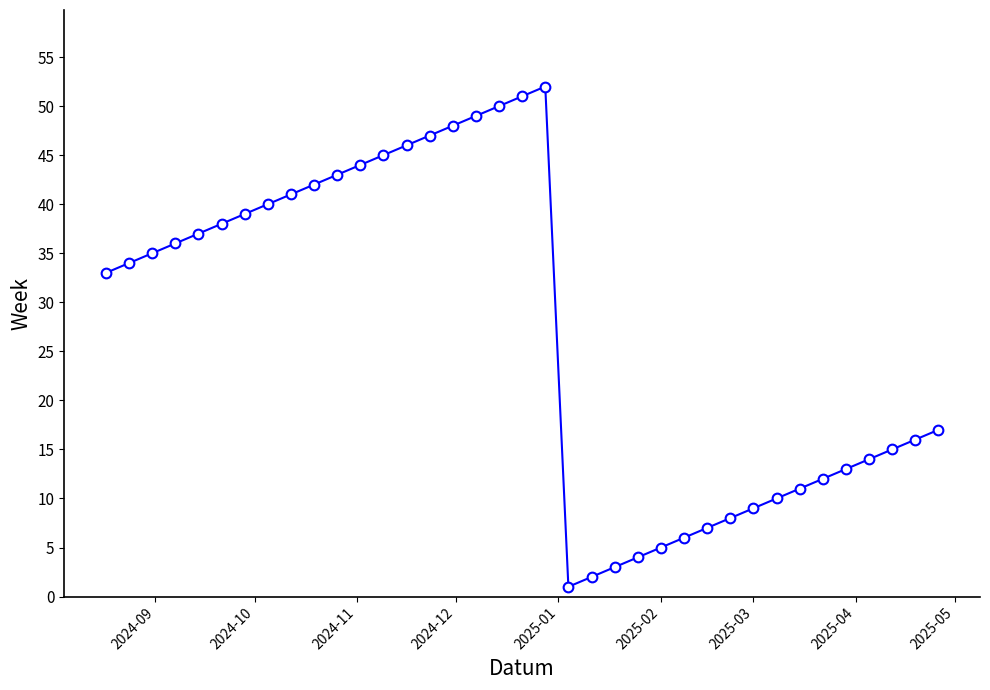

What is the sum of all values?

1003